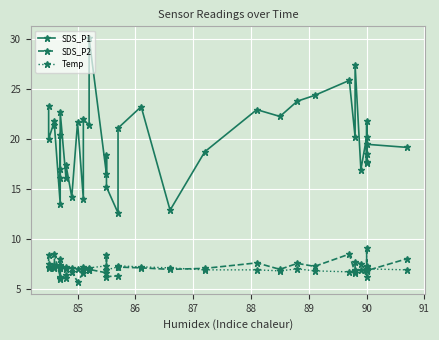

Reading right to left, extract all data points from this chart.

SDS_P1: 19.2	19.5	17.7	21.9	17.6	18.5	20.2	16.9	27.4	20.2	25.9	24.4	23.8	22.3	22.9	18.7	12.9	23.2	21.1	12.6	15.2	18.4	16.5	30.1	21.4	22.0	14.0	21.7	14.2	17.4	16.1	22.7	17.0	16.1	20.4	13.5	21.4	21.8	20.0	23.3
SDS_P2: 8.0	6.8	9.1	7.0	7.2	7.2	6.2	7.5	7.7	6.5	8.5	7.2	7.5	7.0	7.6	7.0	7.0	7.1	7.2	6.3	6.2	8.3	6.6	7.0	6.9	6.9	6.6	5.7	6.7	6.1	6.4	6.0	7.4	6.0	8.0	6.2	8.4	7.4	7.2	8.4
Temp: 6.9	7.0	6.9	7.0	6.9	6.9	6.9	6.9	6.8	6.9	6.7	6.8	7.0	6.8	6.9	6.9	7.1	7.2	7.3	7.2	6.9	6.9	7.3	7.1	6.9	7.0	7.2	7.0	7.1	7.0	7.2	7.3	7.1	7.3	7.3	7.1	7.1	7.2	7.5	7.1